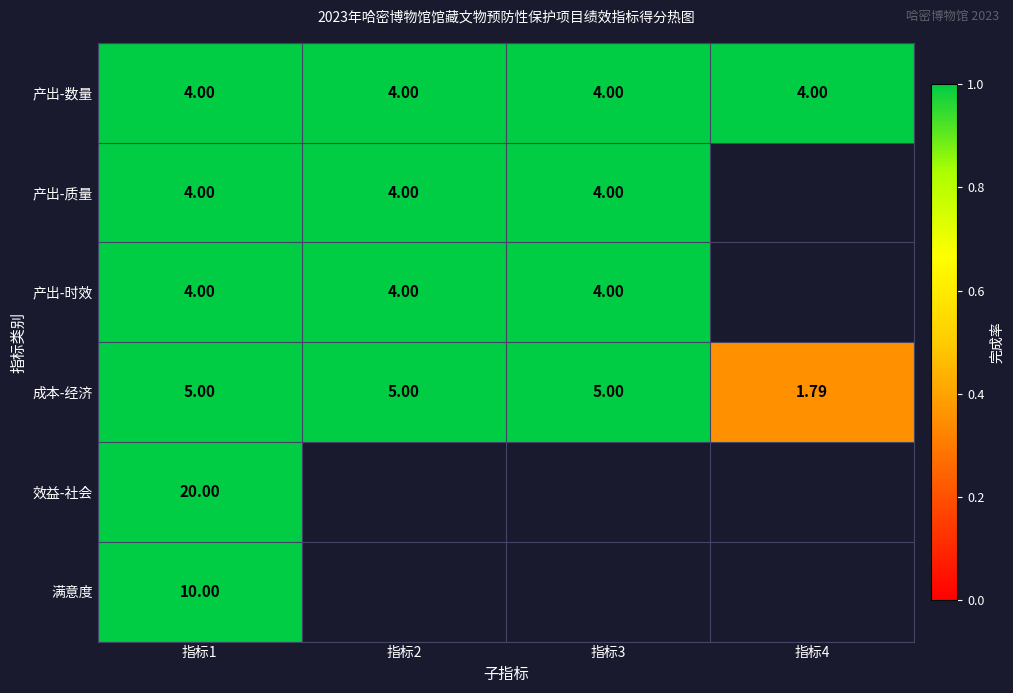

Is the value of 产出-质量 at 指标3 greater than the value of 成本-经济 at 指标3?

No